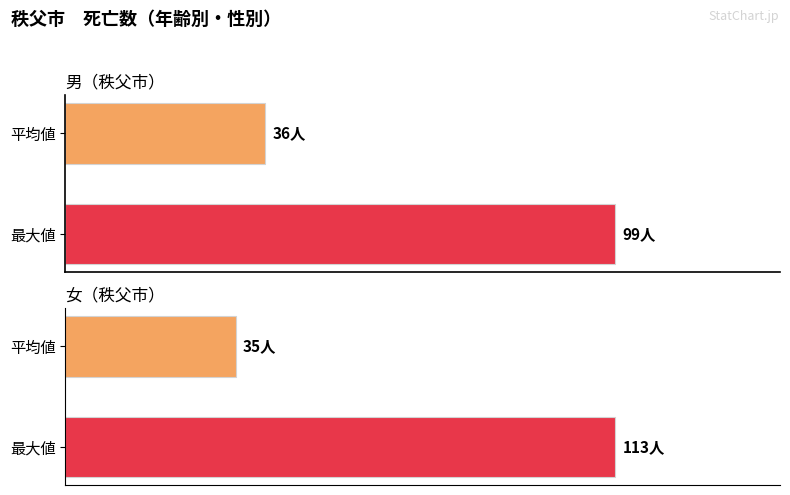

Rank the series by their maximum value, from lowest to highest.

男, 女